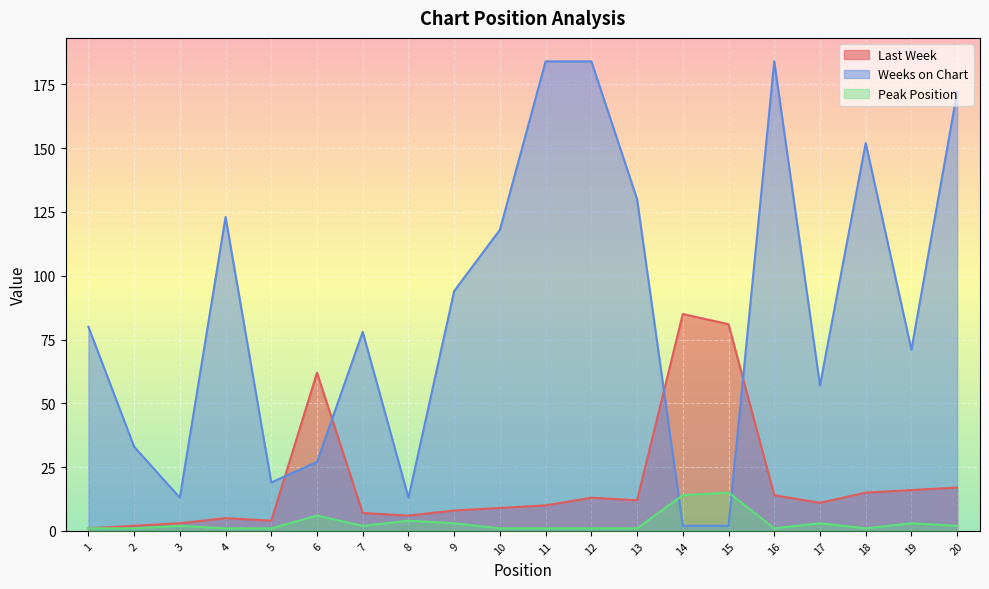

True or false: Weeks on Chart has a value of 13 at 3.

True